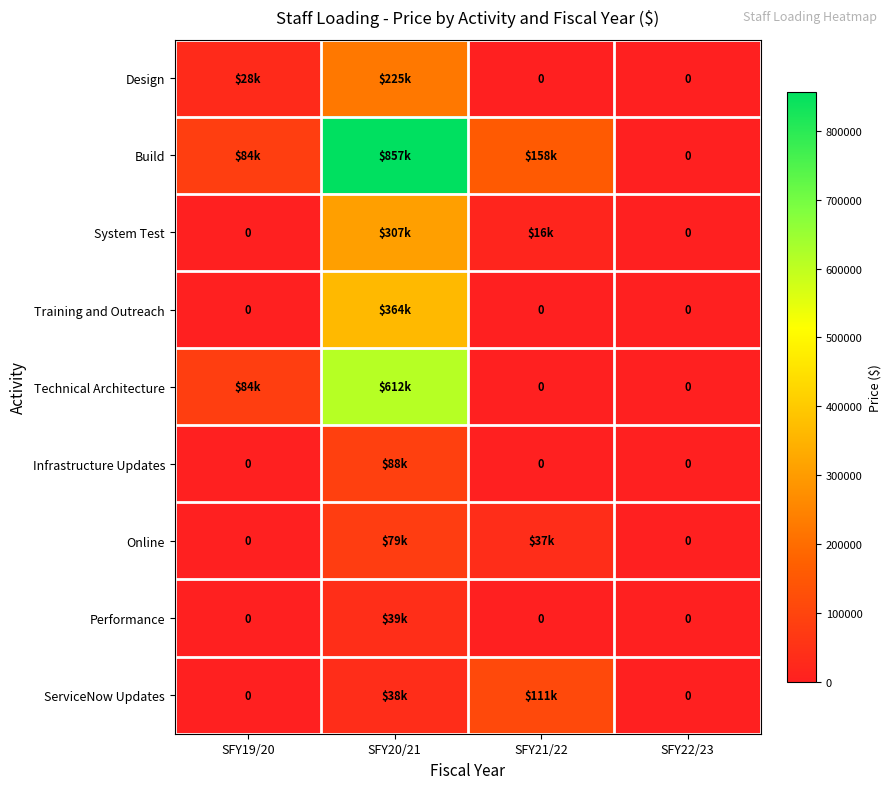

Count the Technical Architecture values in the range 0 to 612480.

4